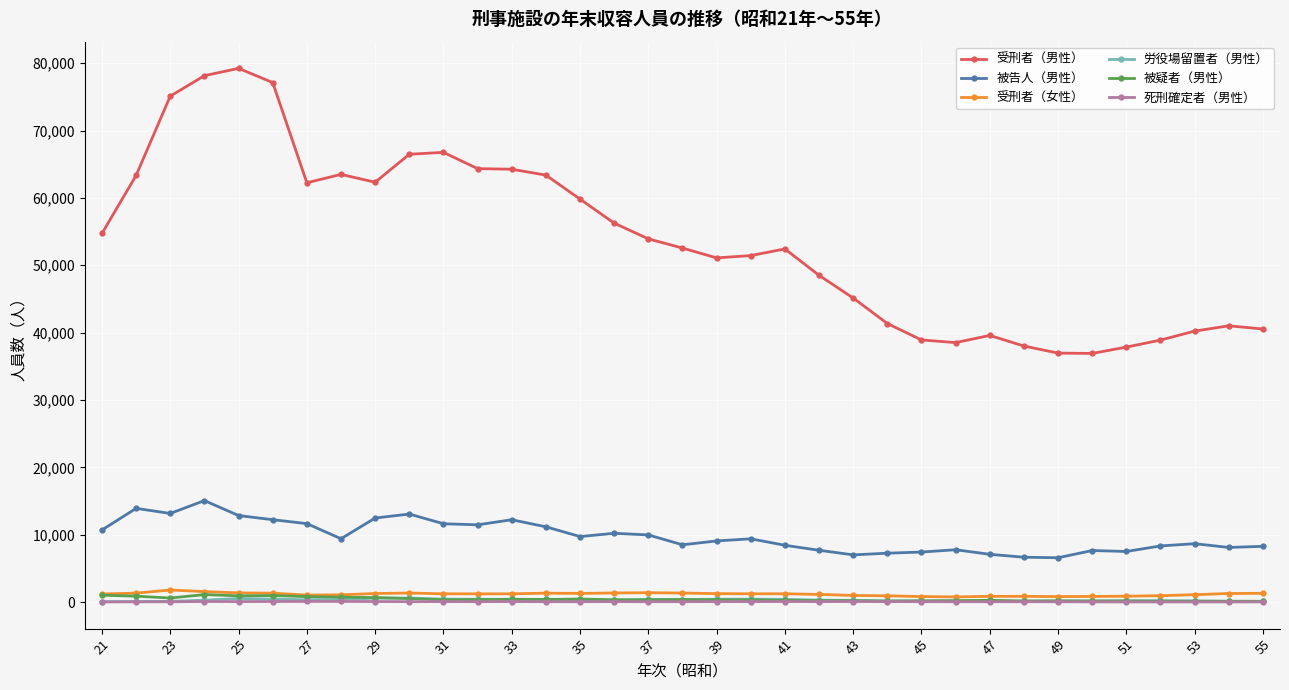

In 受刑者（男性）, how many points are lower than both neighbors (excluding endpoints)?

5